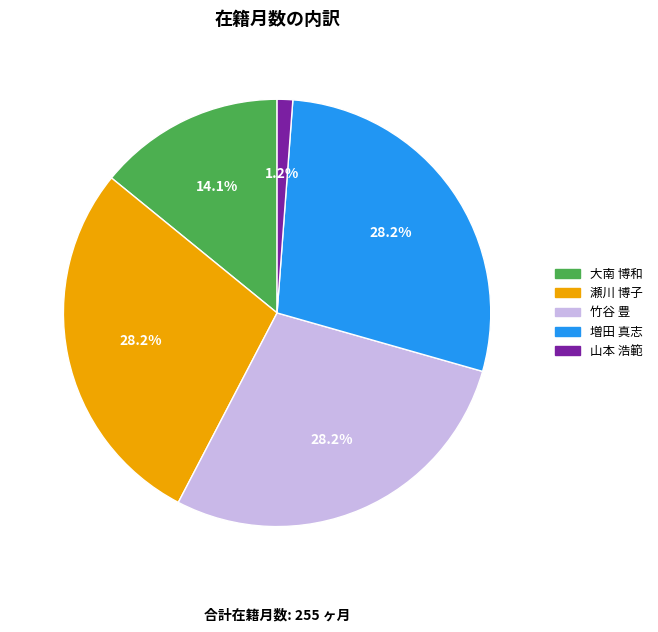

Between 増田 真志 and 山本 浩範, which is larger?

増田 真志